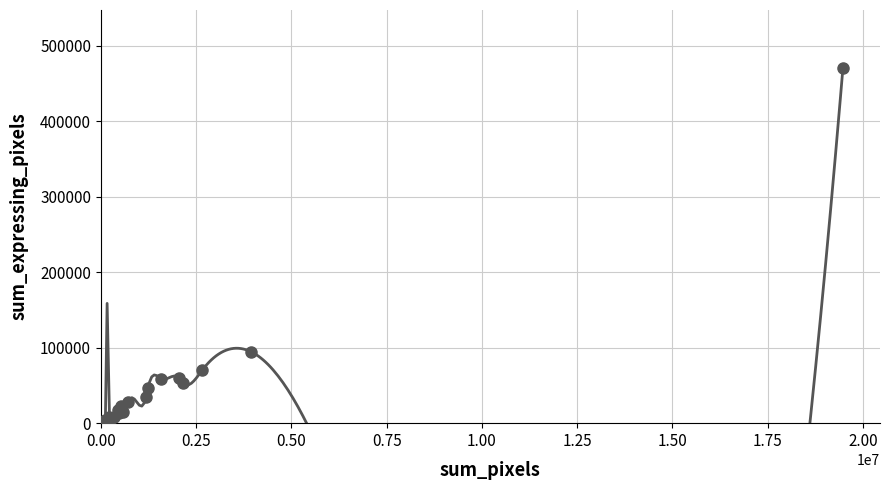

What Y value in the scatter plot is closest to 236479?

94983.9